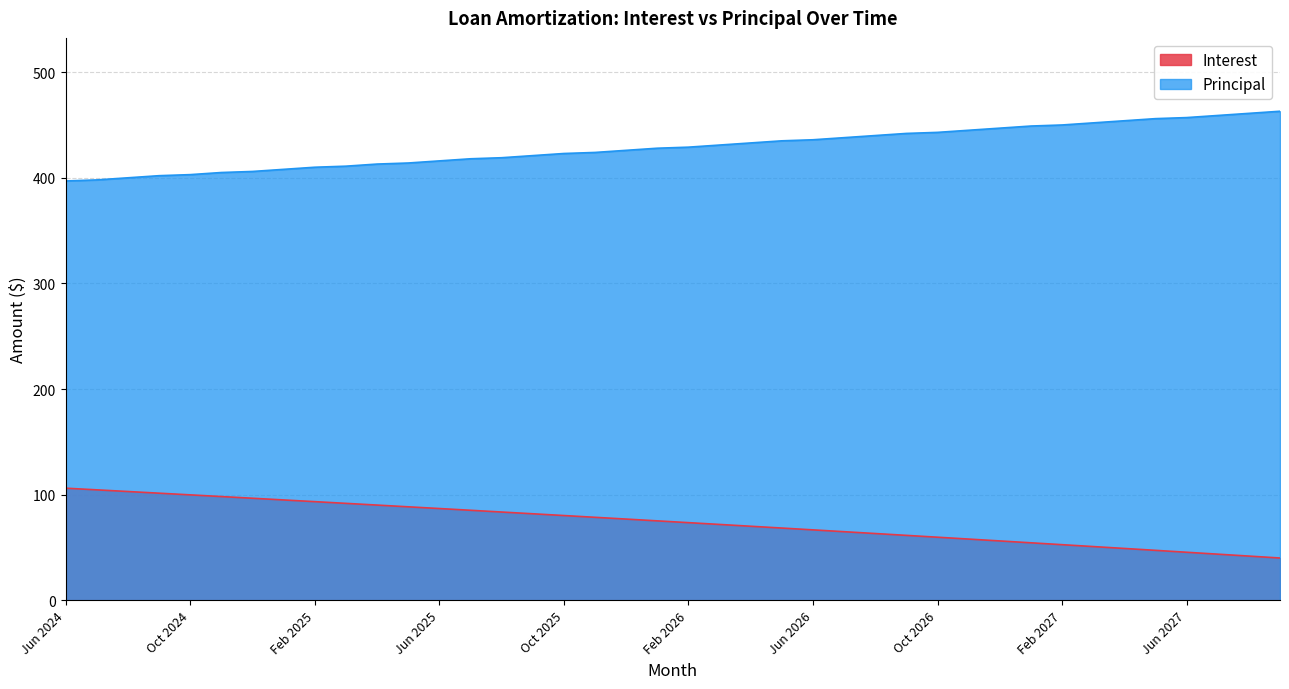

How many data points does each series have?

40